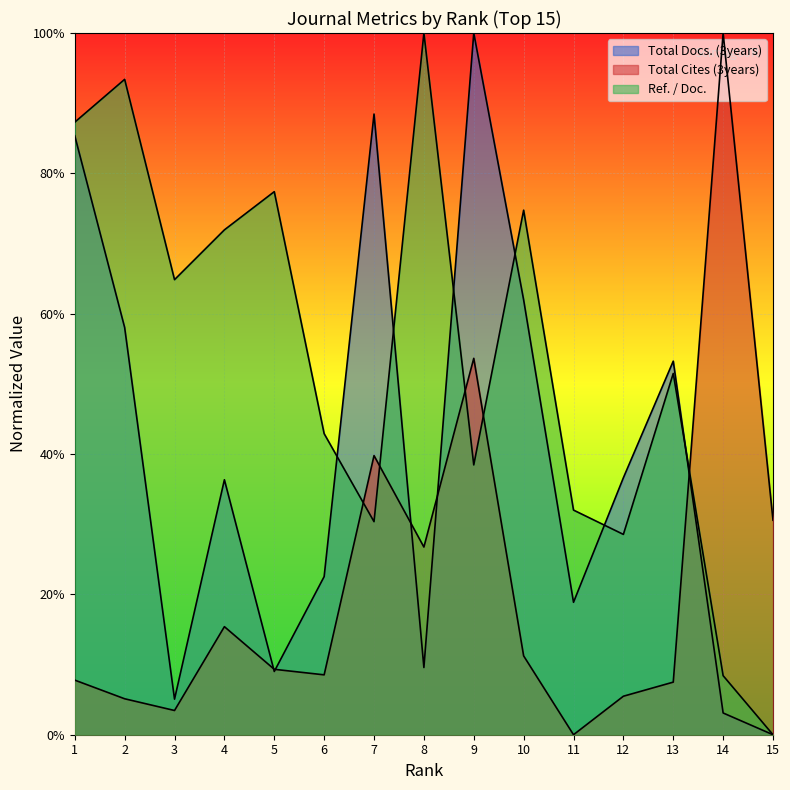

The value of Ref. / Doc. at 9 is 0.4. True or false?

True